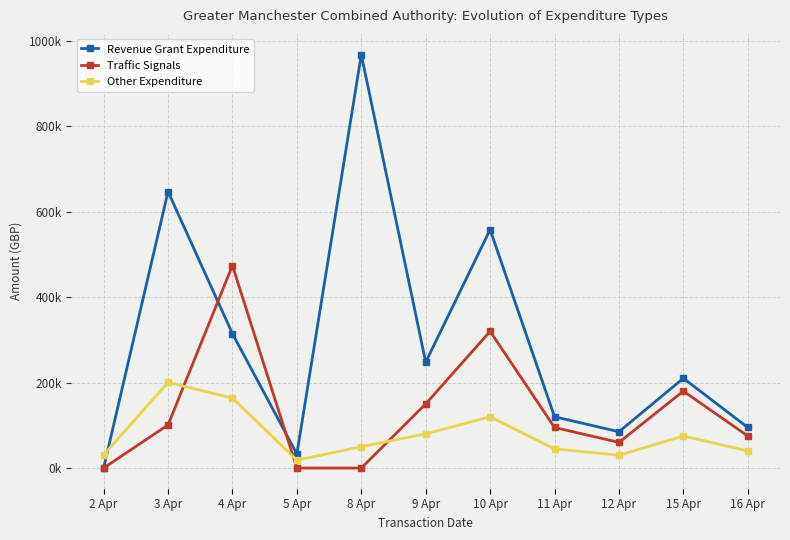

What are all the series names shown in the legend?

Revenue Grant Expenditure, Traffic Signals, Other Expenditure